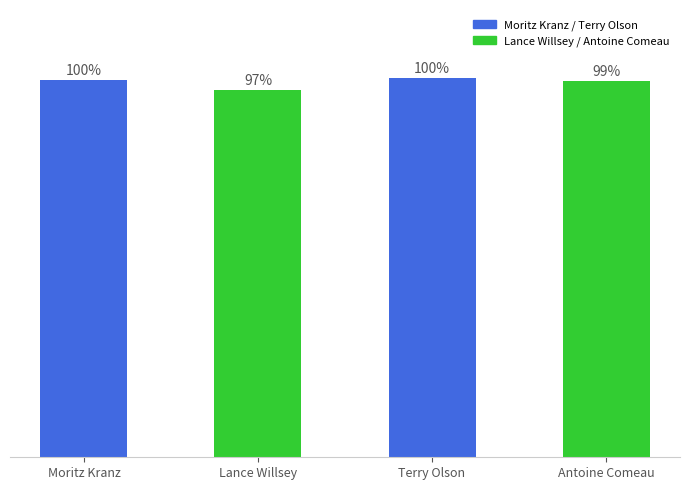

Does the chart contain any negative values?

No